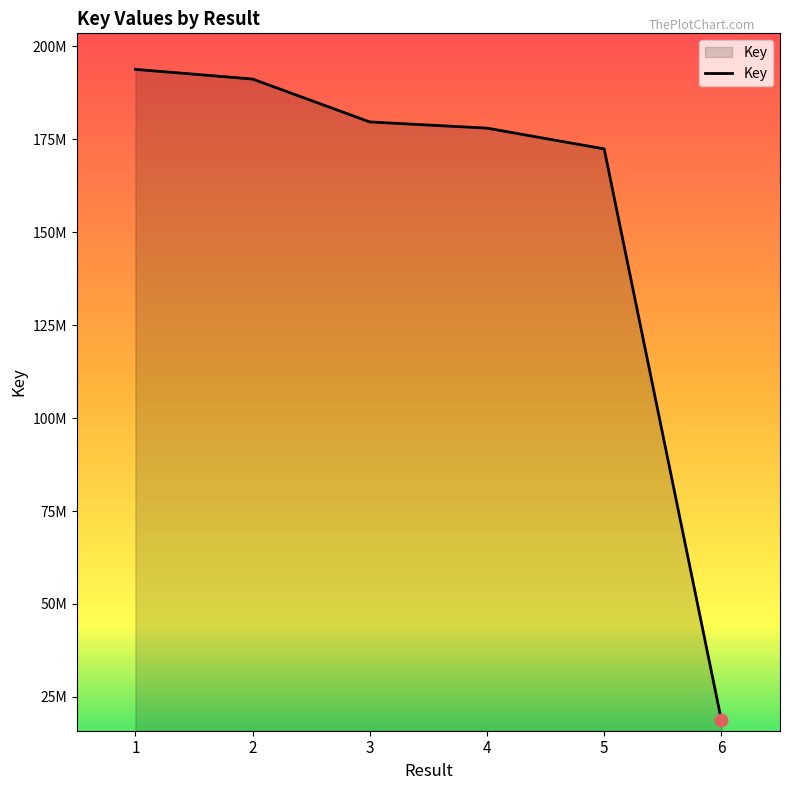

Does the chart have visible grid lines?

No